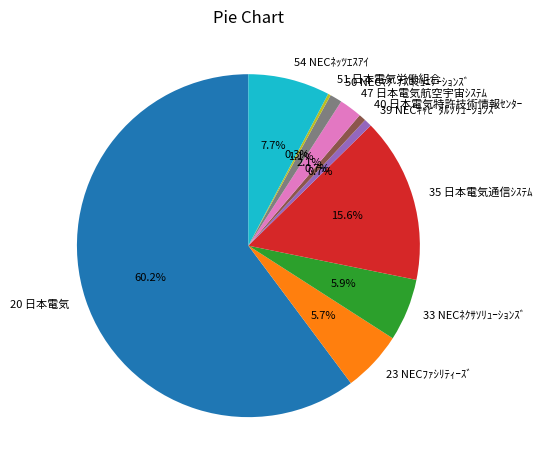

True or false: 39 NECｷｬﾋﾟﾀﾙｿﾘｭｰｼｮﾝｽﾞ accounts for 12% of the total.

False